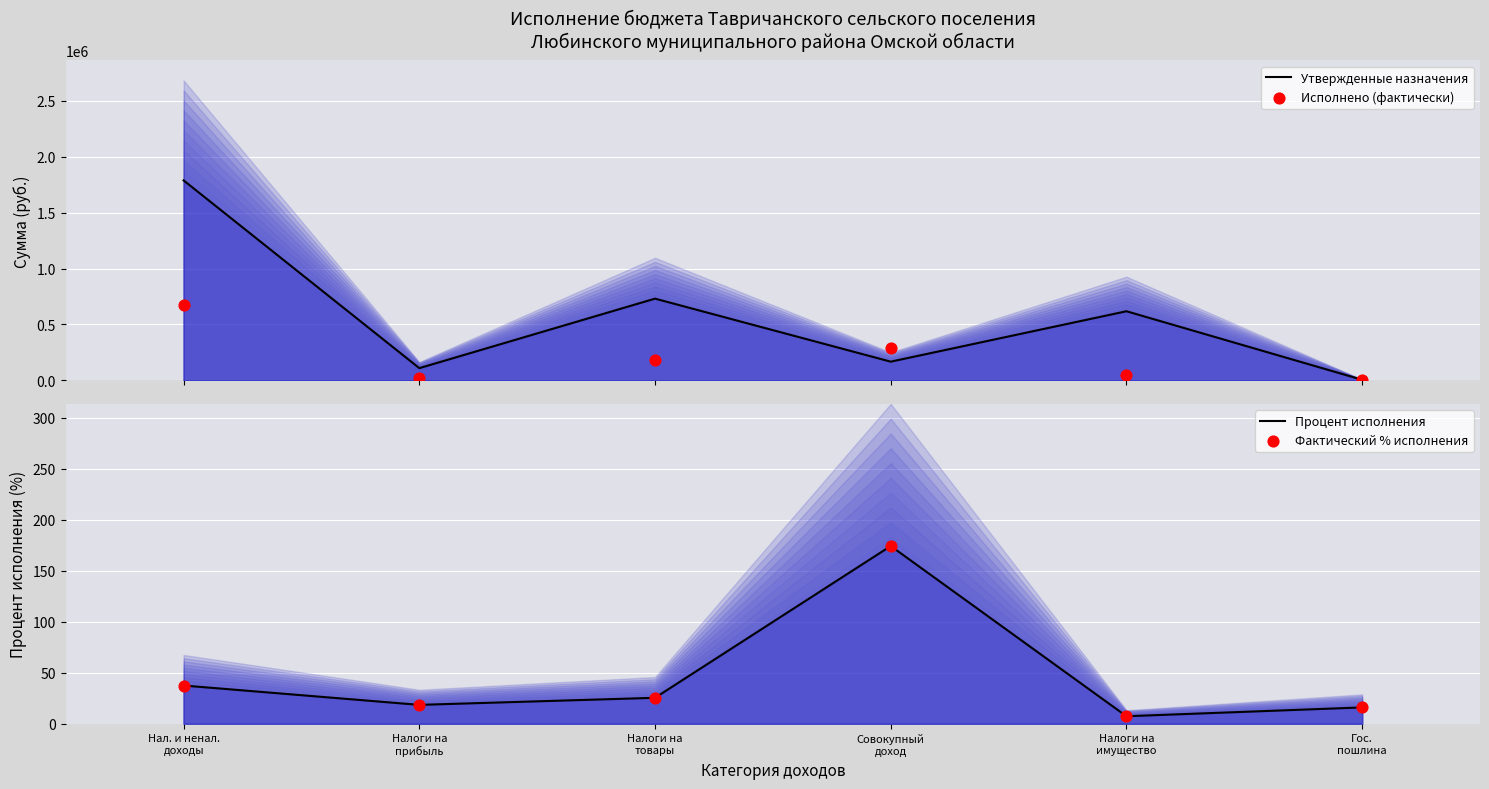

At how many categories does at least one series exceed 356375?

3